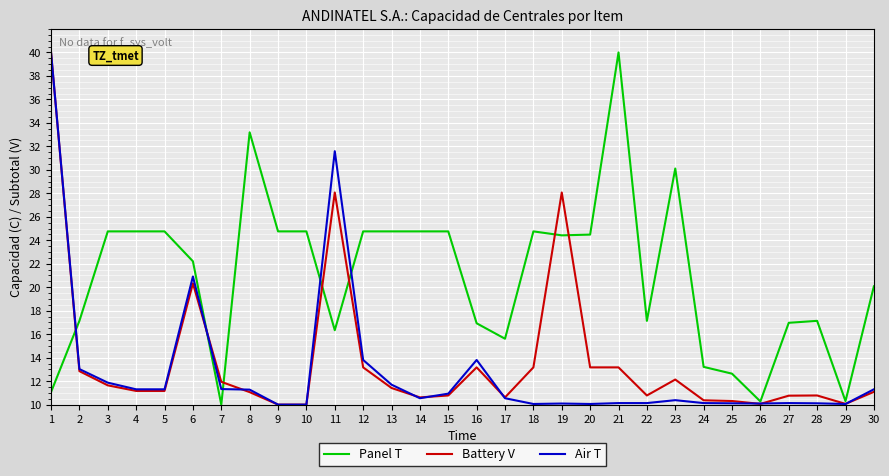

Between 8 and 26, which series saw the biggest shift?

Panel T